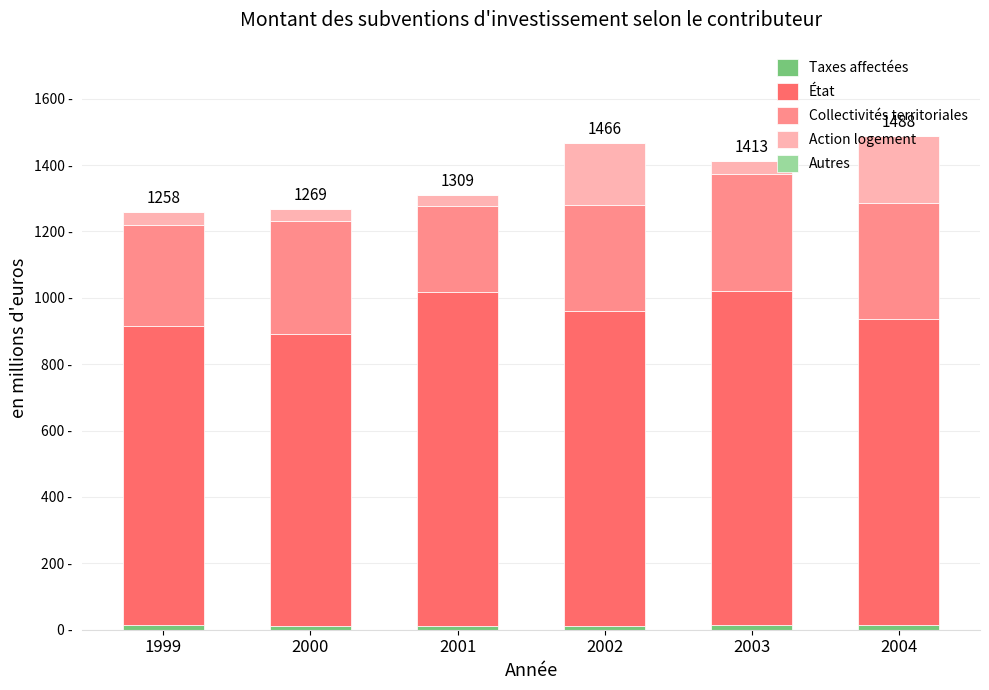

Are the bars horizontal?

No